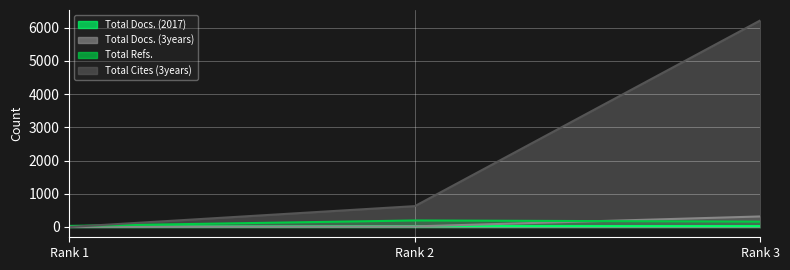

True or false: Total Cites (3years) has a value of 6221 at Rank 3.

True